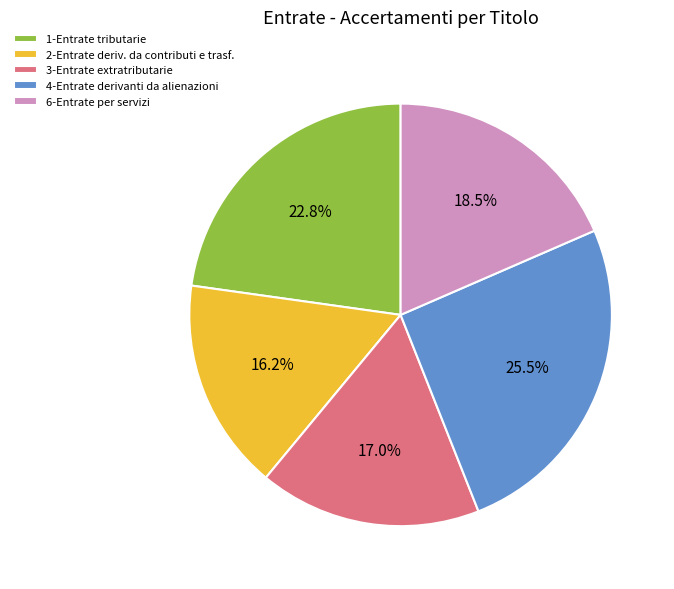

To the nearest percent, what is the combined percentage of 4-Entrate derivanti da alienazioni and 1-Entrate tributarie?

48%